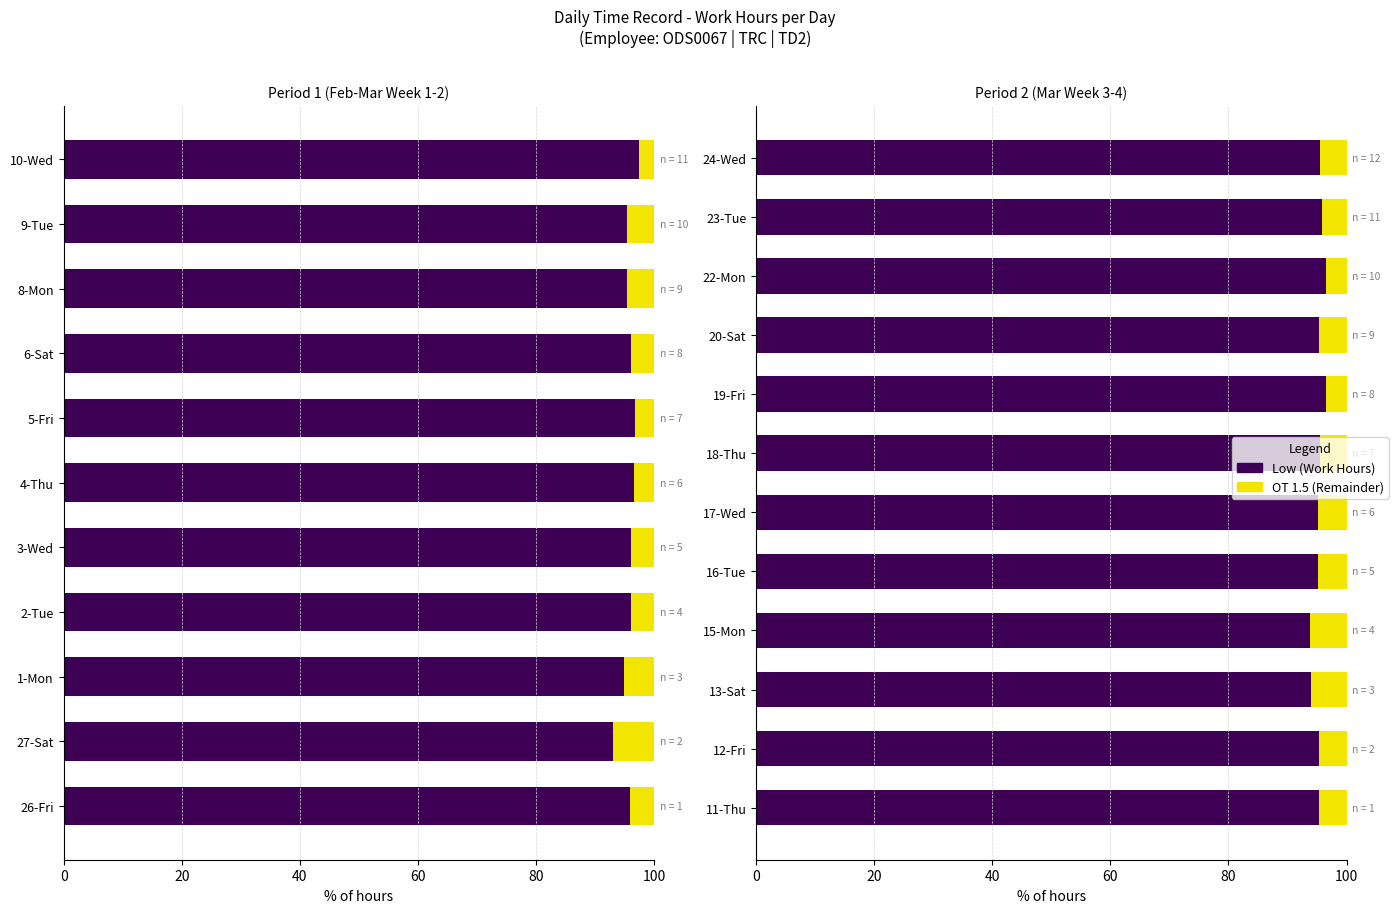

Does the chart contain stacked bars?

No